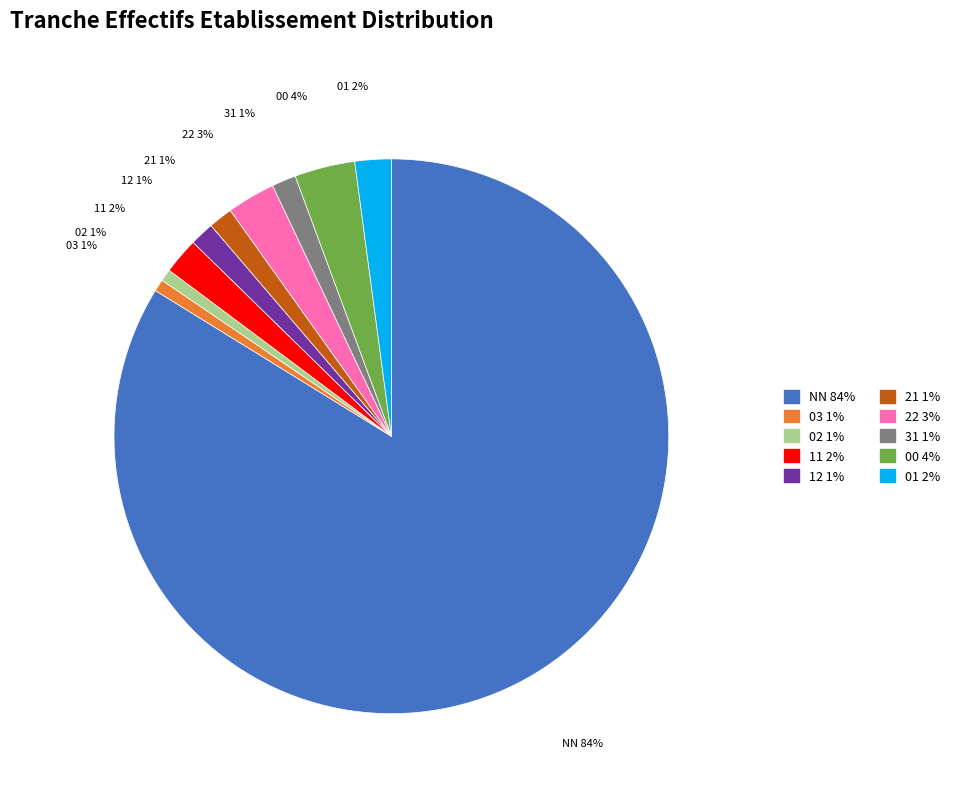

Is there any slice that represents more than half of the pie?

Yes